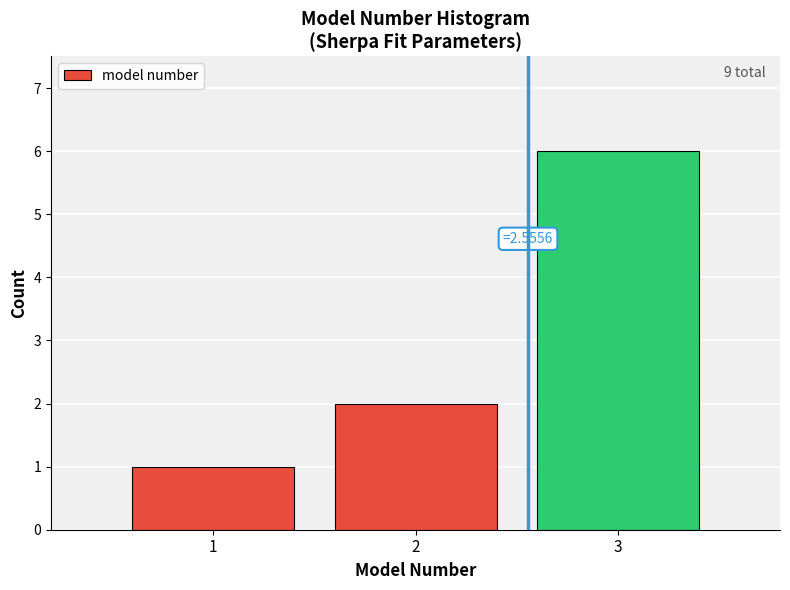

Reading left to right, list all the values displayed in this chart.

1	2	6